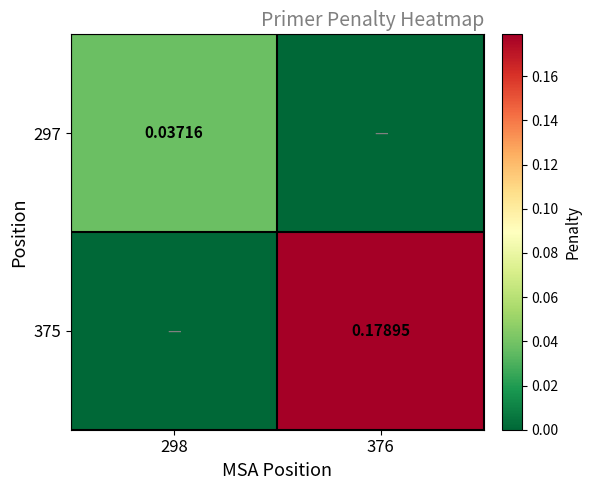

Is the value of 375 at 376 greater than the value of 297 at 298?

Yes